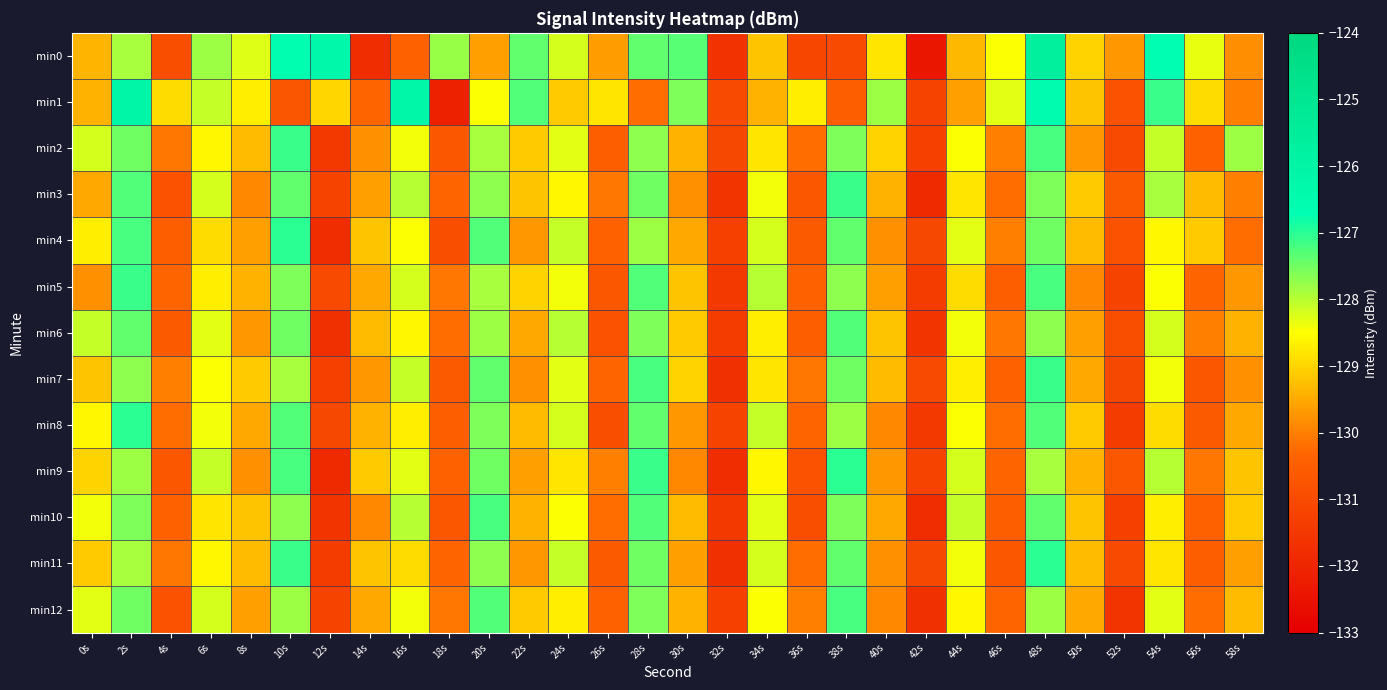

At which category is the sum across all series the highest?

48s